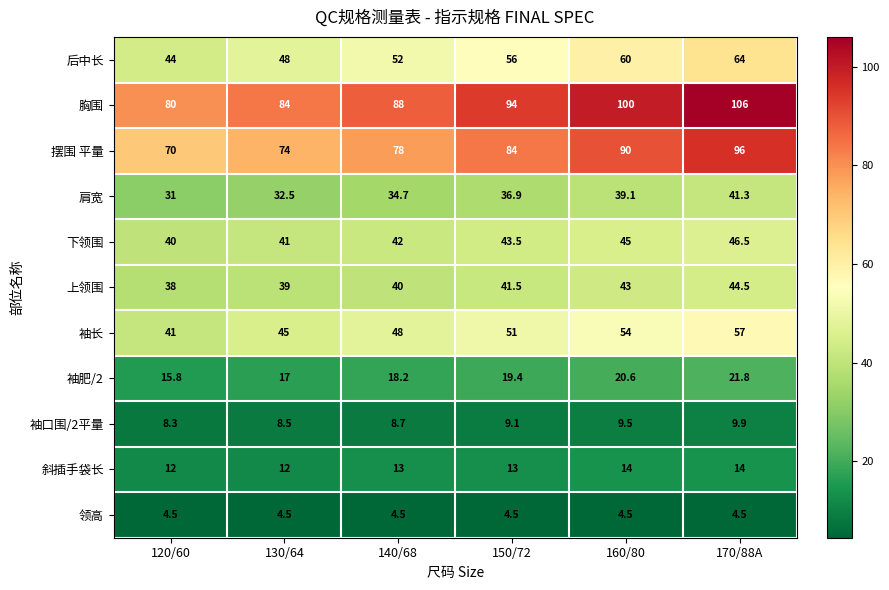

At which category does the chart reach its peak across all series?

170/88A